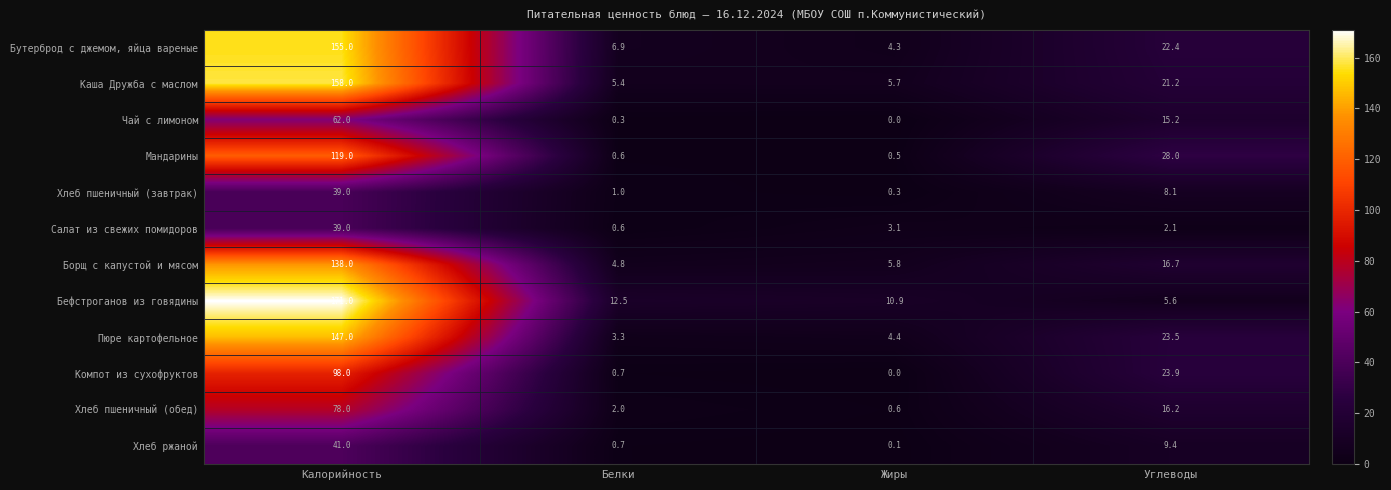

At how many categories does at least one series exceed 121?

1